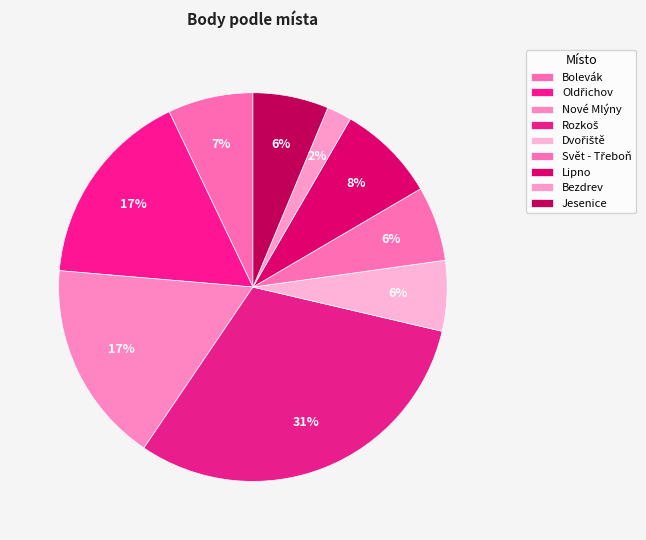

To the nearest percent, what portion does Lipno represent?

8%